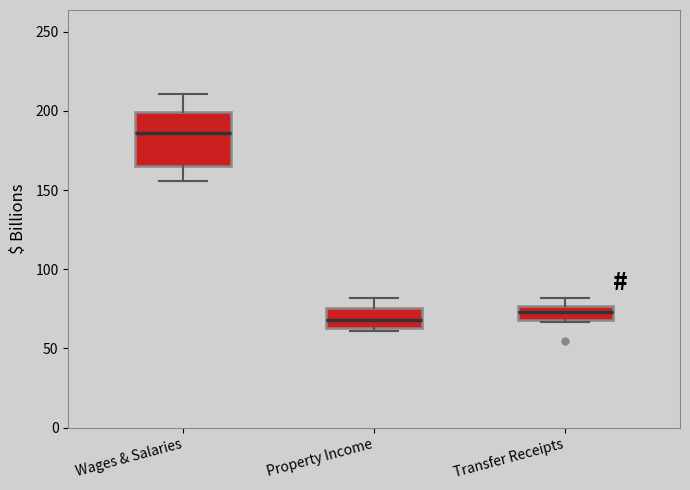

Which box's median line is the highest?

Wages & Salaries